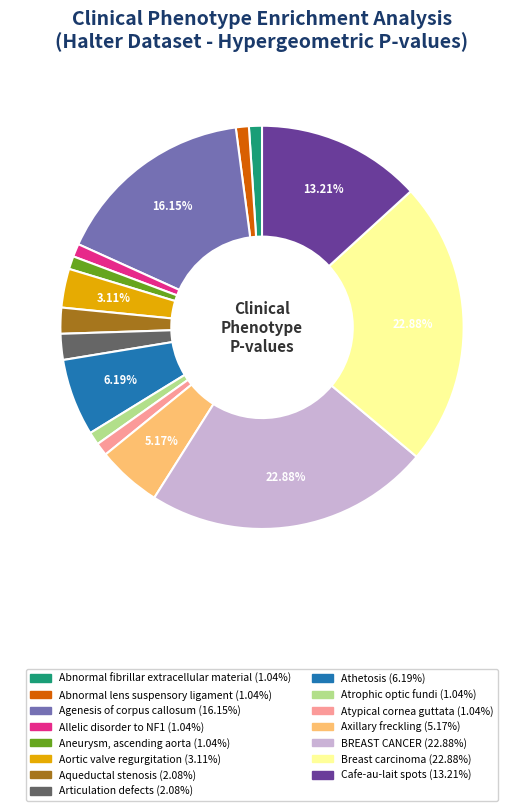

Which has a higher value, Breast carcinoma or Cafe-au-lait spots?

Breast carcinoma